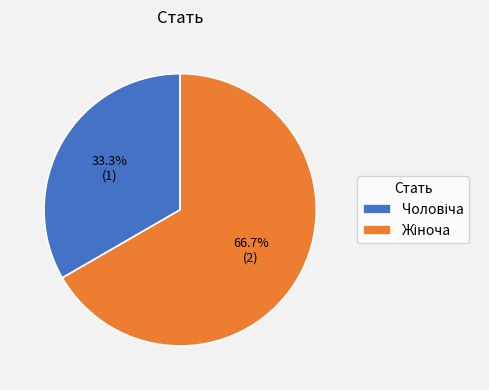

Is there any slice that represents more than half of the pie?

Yes